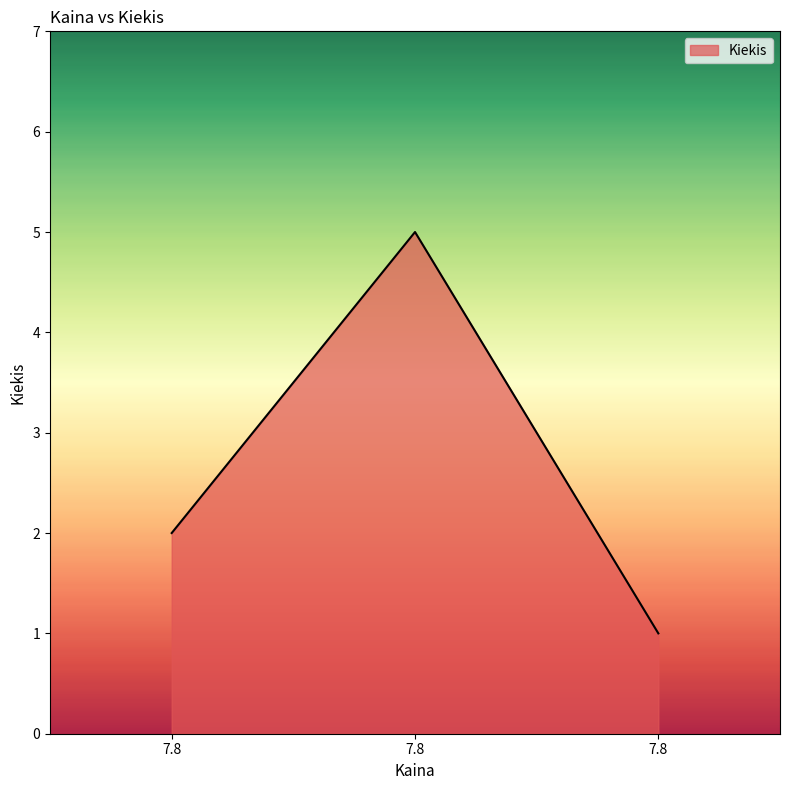

Does the chart display data point markers on the line(s)?

No